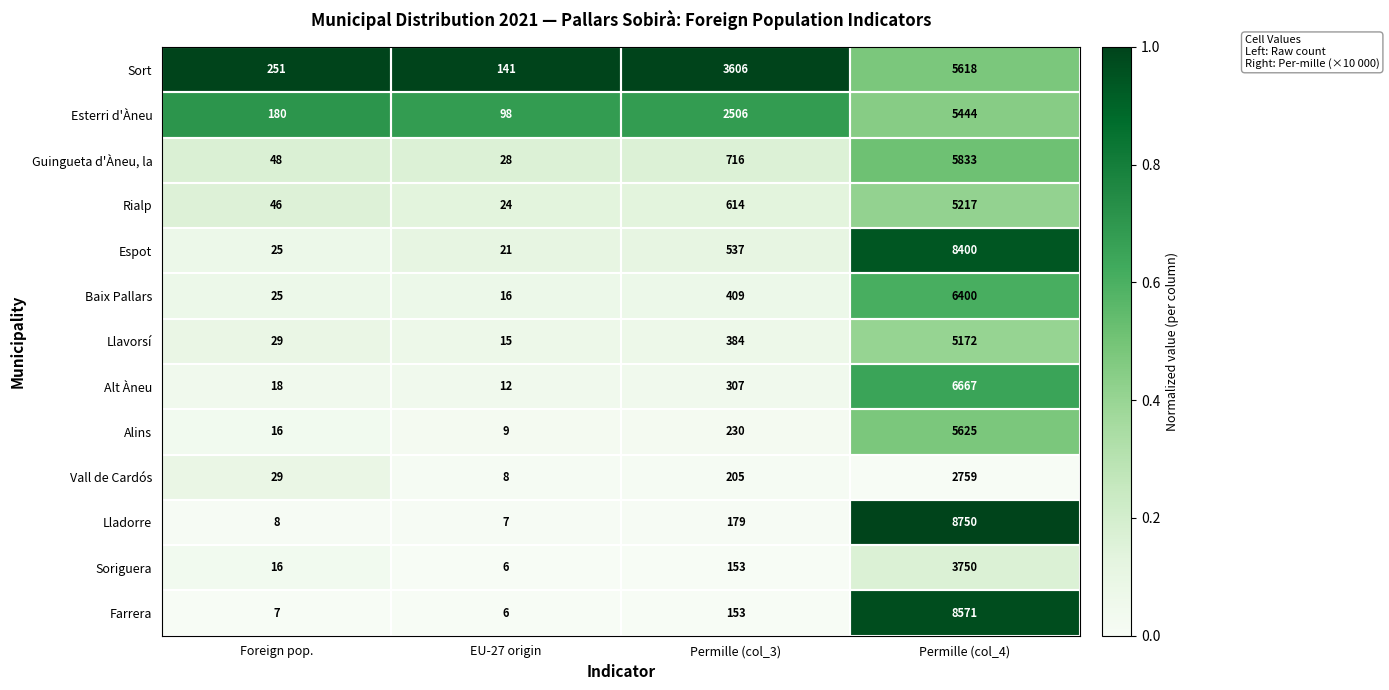

The value of Guingueta d'Àneu, la at Permille (col_4) is 7877. True or false?

False